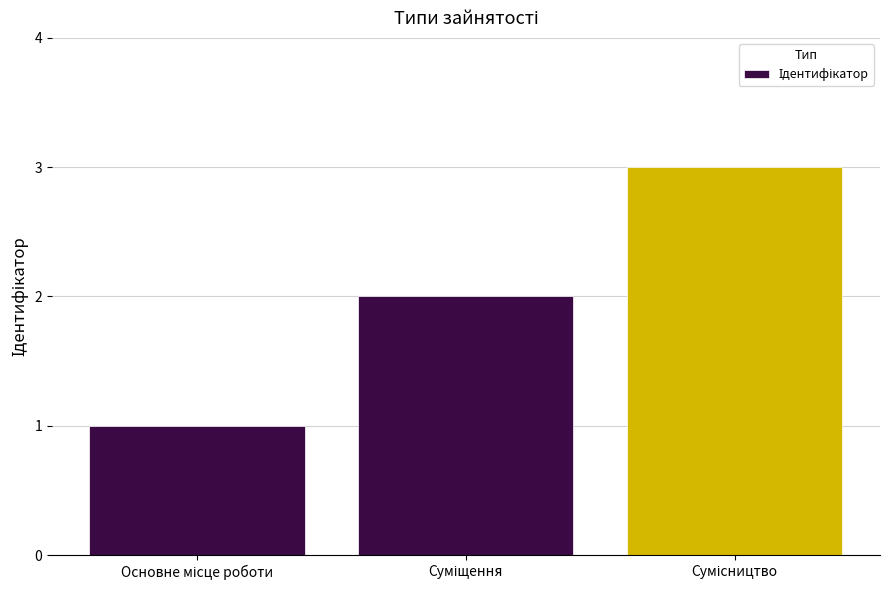

What is the sum of all values?

6